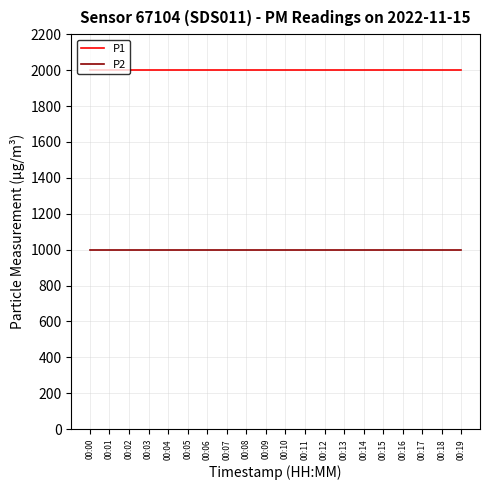

Read the P1 value at 00:08.

1999.9